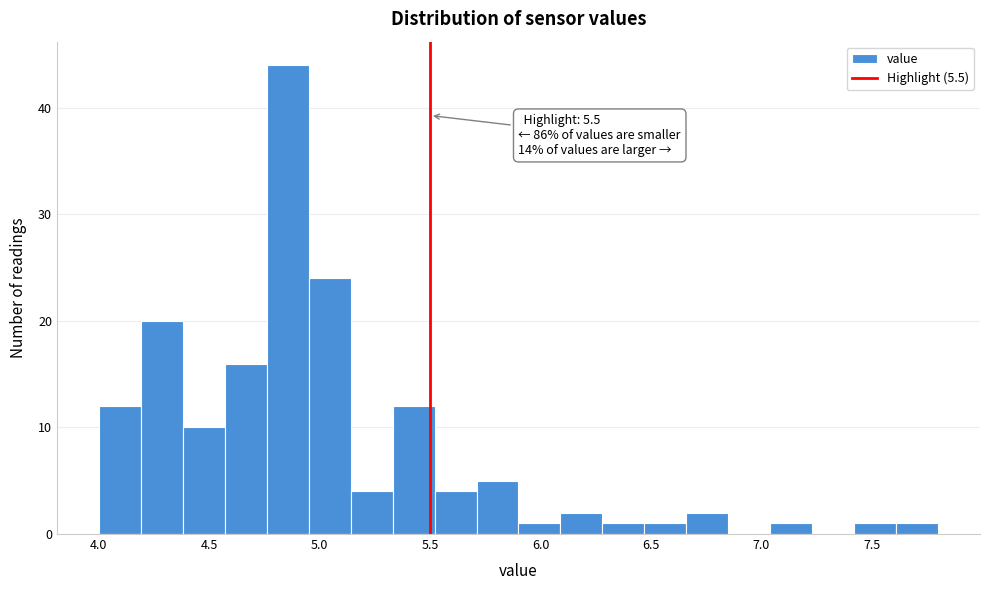

Read against the x-axis, roughly where is the centre of the tallest bar?

4.85